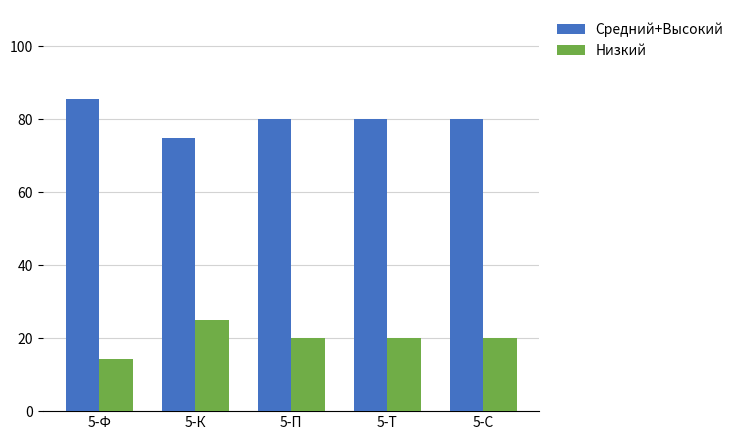

What is the difference between the Низкий values at 5-Ф and 5-Т?

5.7